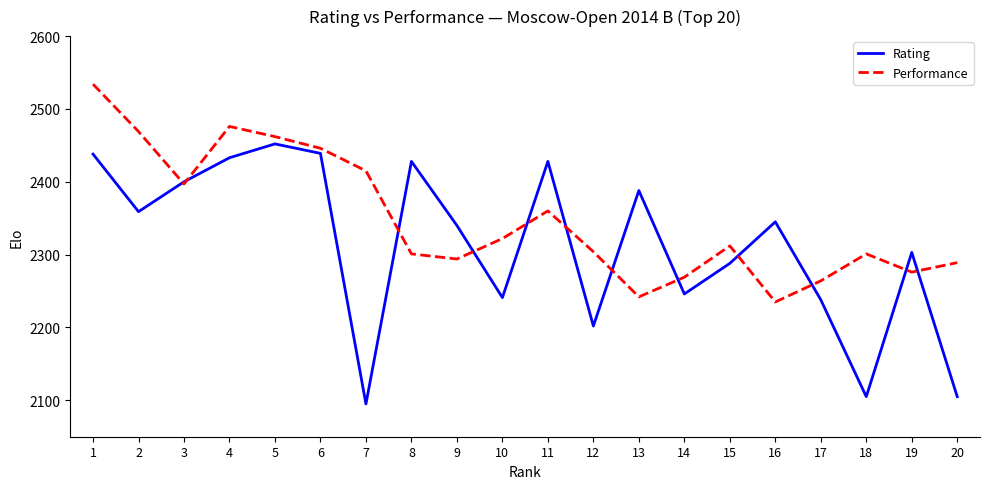

At how many categories does at least one series exceed 2138?

20